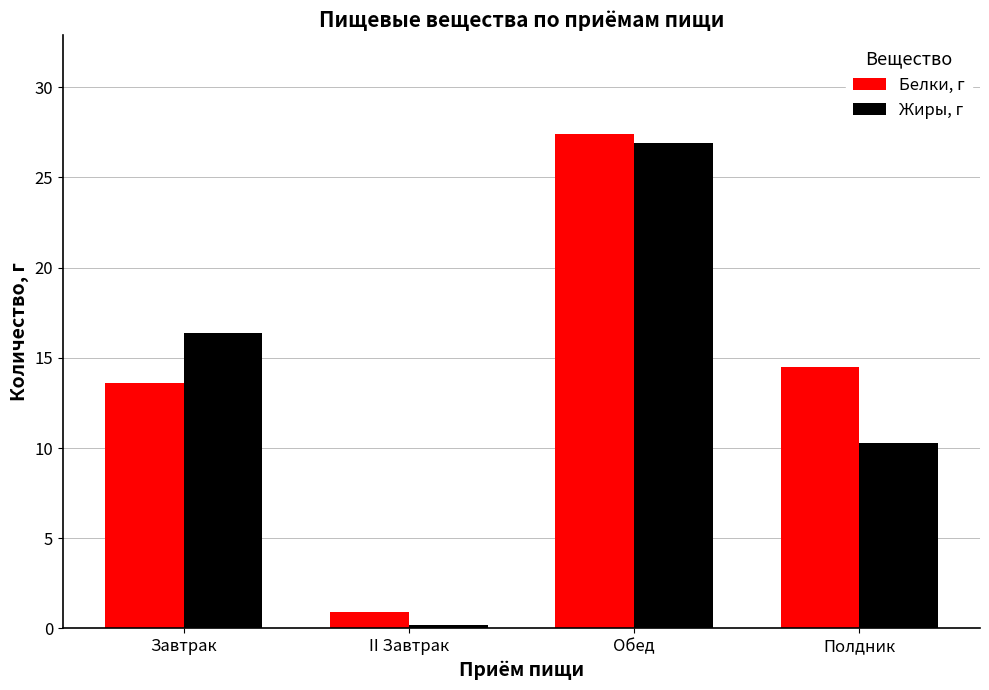

Where does the Белки, г series first go above 14?

Обед